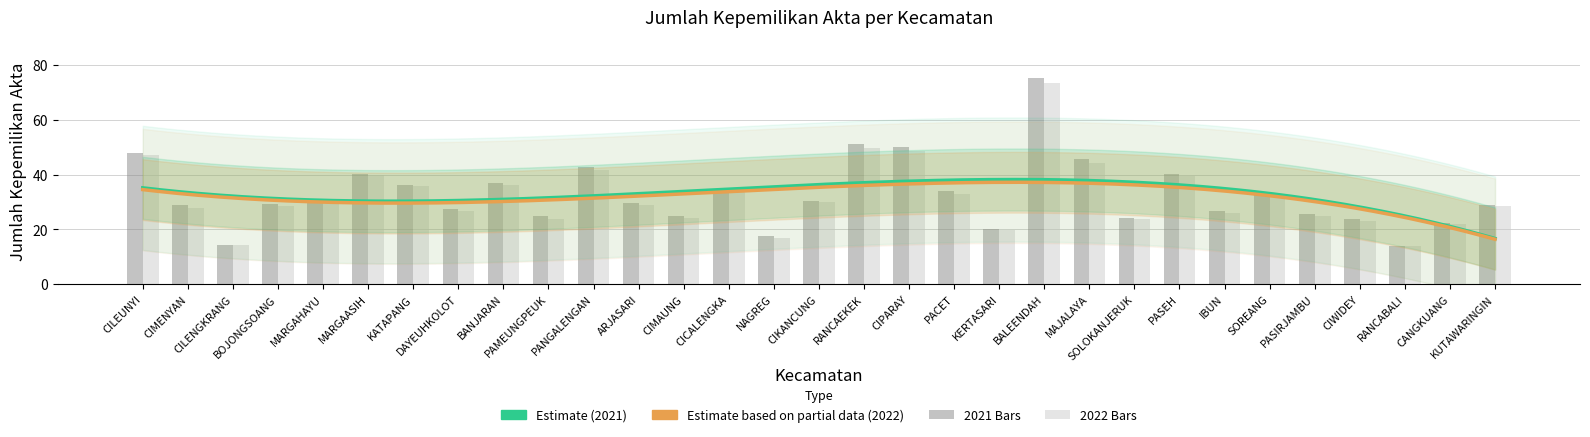

Reading right to left, list all the values displayed in this chart.

2021: 29.1	22.4	14.0	23.6	25.7	32.9	26.7	40.3	24.3	45.6	75.0	20.2	34.0	49.9	51.0	30.5	17.5	34.6	24.9	29.7	42.8	24.8	36.8	27.5	36.2	40.2	31.1	29.4	14.4	28.8	48.0
2022: 28.5	21.9	13.8	23.0	25.0	32.1	26.0	39.5	23.8	44.3	73.2	19.8	32.8	48.7	49.5	29.9	17.0	33.8	24.1	28.9	41.5	23.6	36.3	26.6	35.8	40.0	30.0	28.6	14.5	28.0	47.1